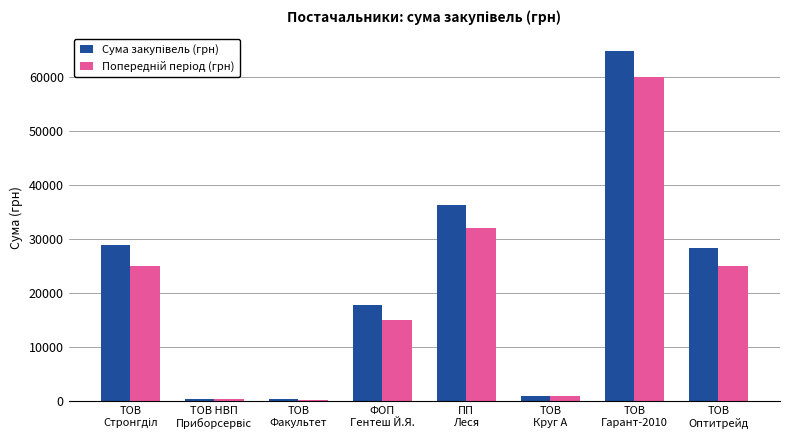

At how many categories does at least one series exceed 2958?

5